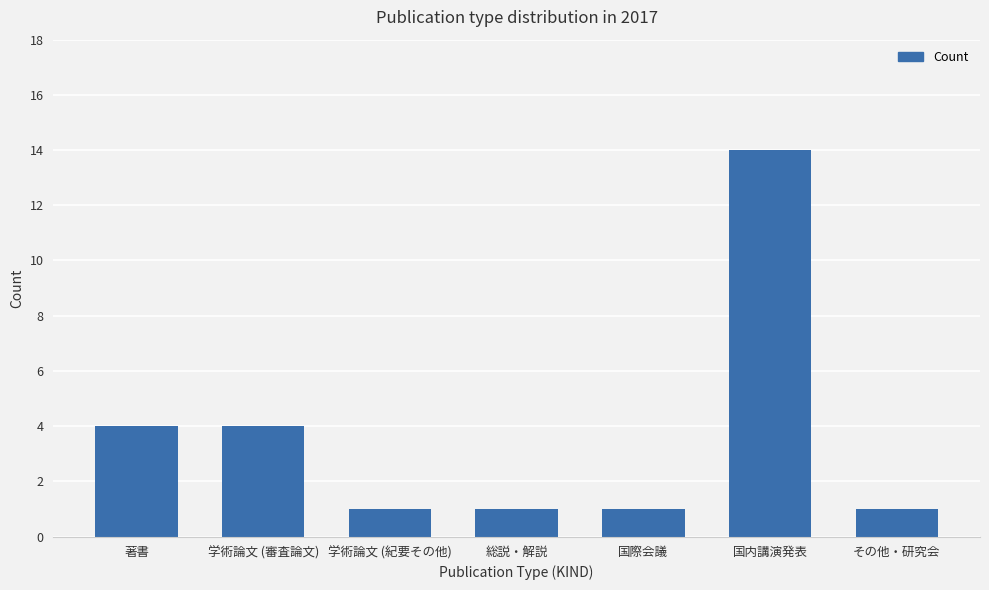

What is the difference between the second highest and minimum values?

3